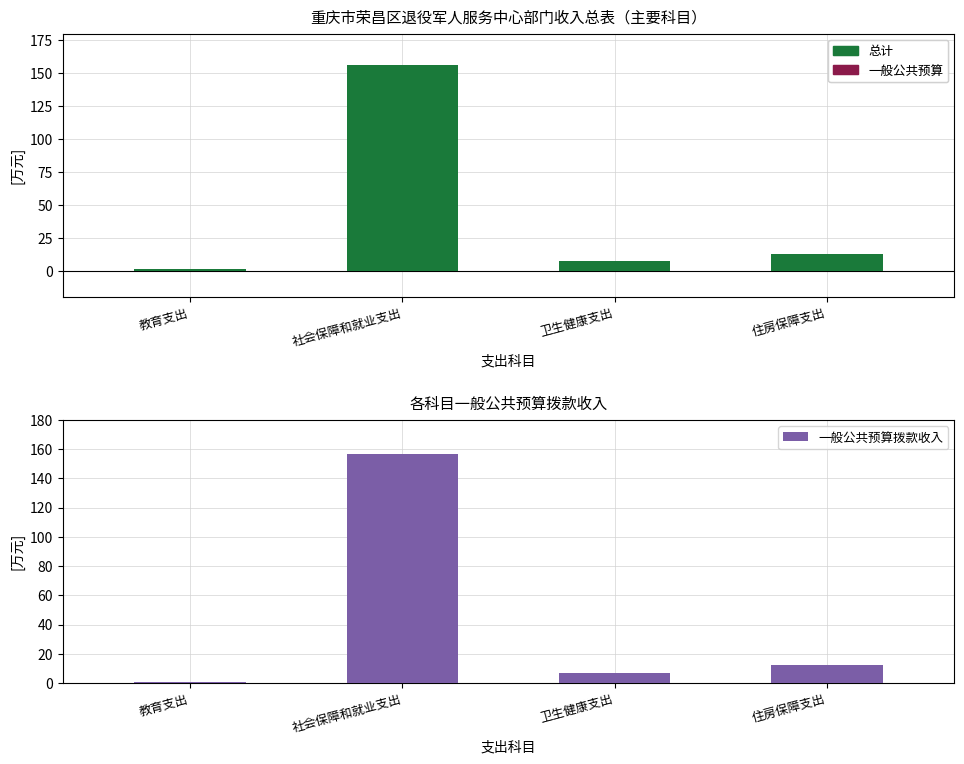

What is the minimum value for 一般公共预算拨款收入?

0.8